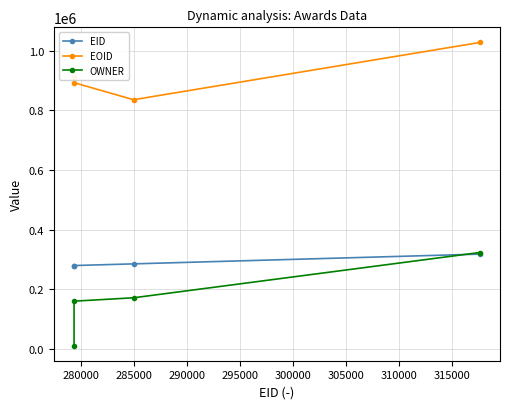

True or false: EID and EOID cross at least once.

False